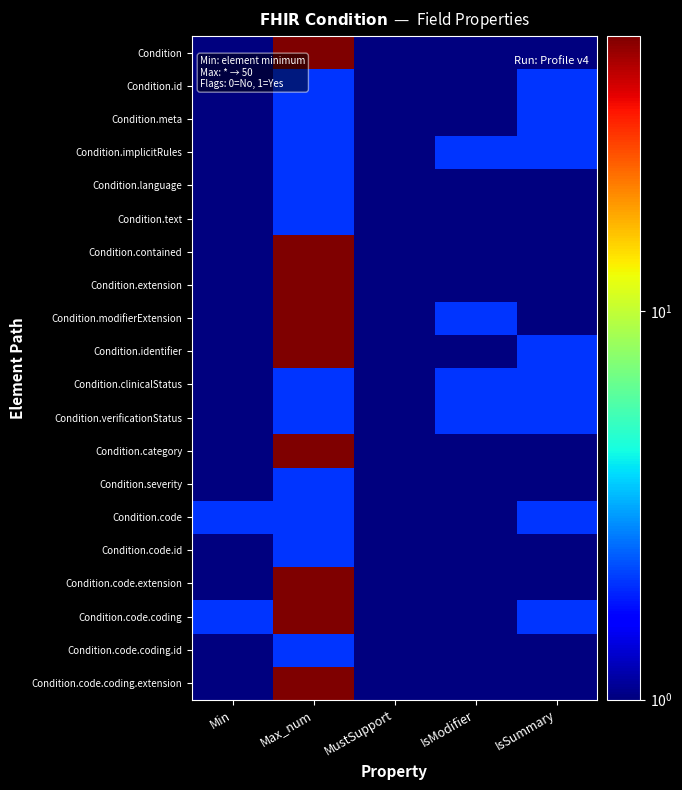

At how many categories does at least one series exceed 23?

1